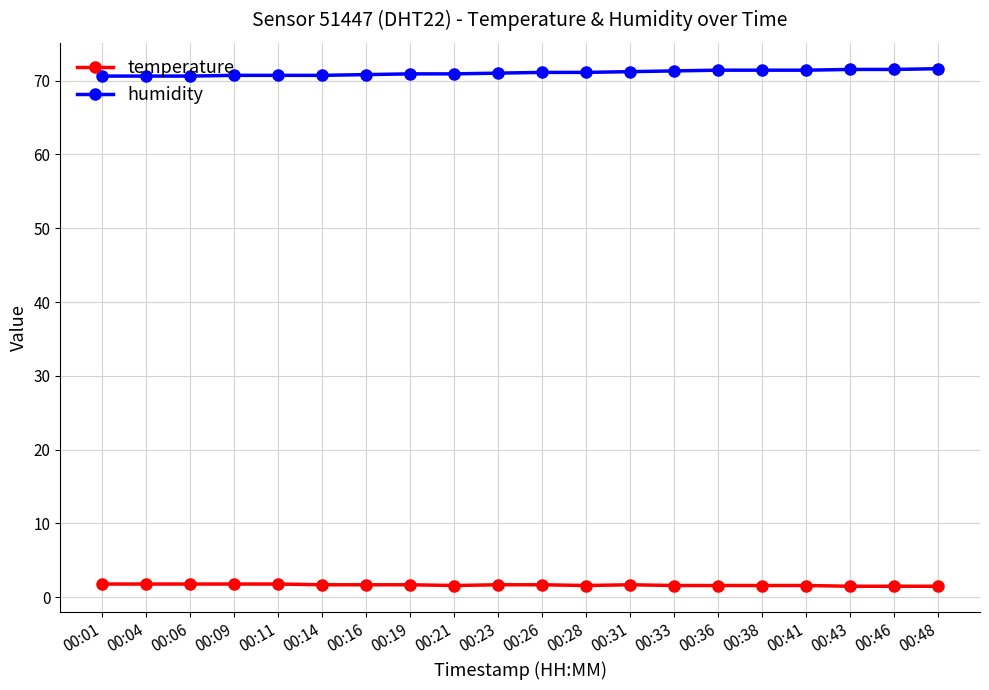

What is the maximum value for temperature?

1.8